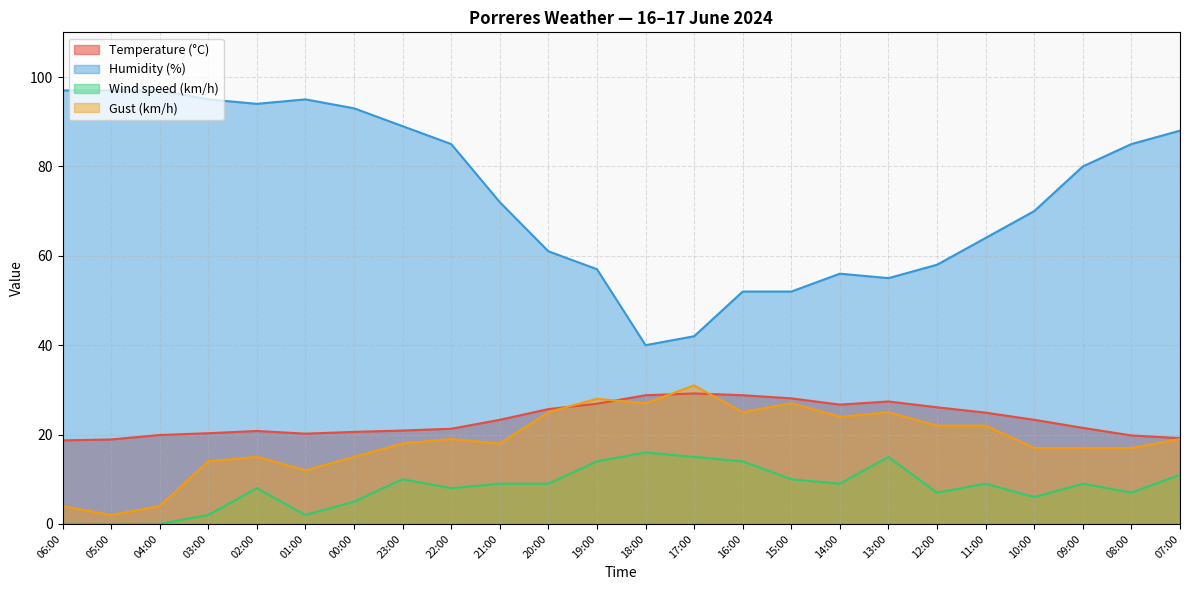

True or false: Wind speed (km/h) and Humidity (%) cross at least once.

False